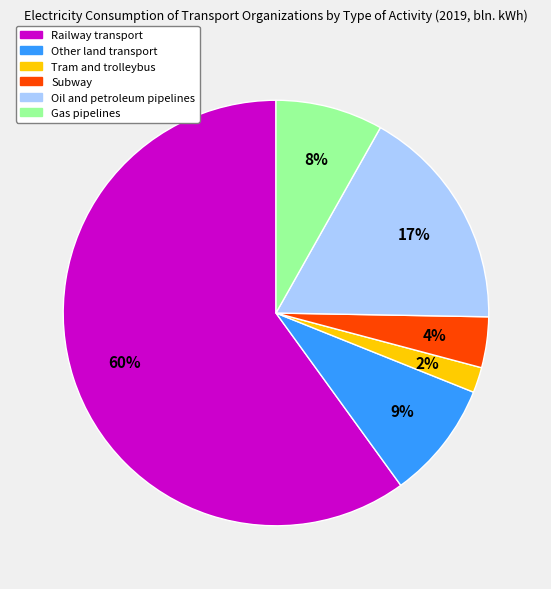

What is the smallest slice in the pie chart?

Tram and trolleybus